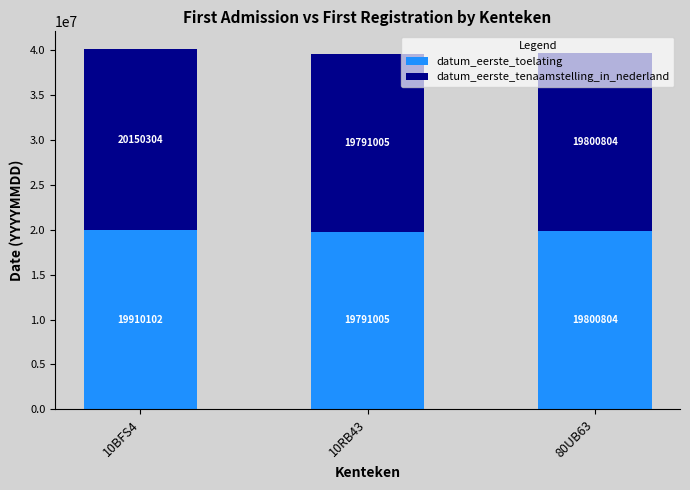

Rank the categories by datum_eerste_toelating value from highest to lowest.

10BFS4, 80UB63, 10RB43